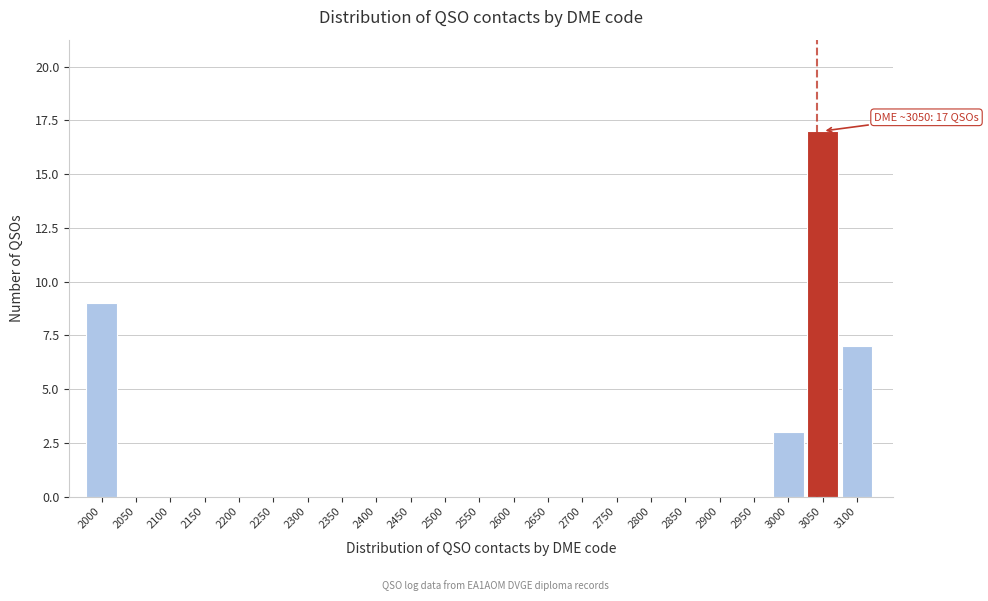

Reading left to right, what are all the values shown in this chart?

2000=9	2050=0	2100=0	2150=0	2200=0	2250=0	2300=0	2350=0	2400=0	2450=0	2500=0	2550=0	2600=0	2650=0	2700=0	2750=0	2800=0	2850=0	2900=0	2950=0	3000=3	3050=17	3100=7